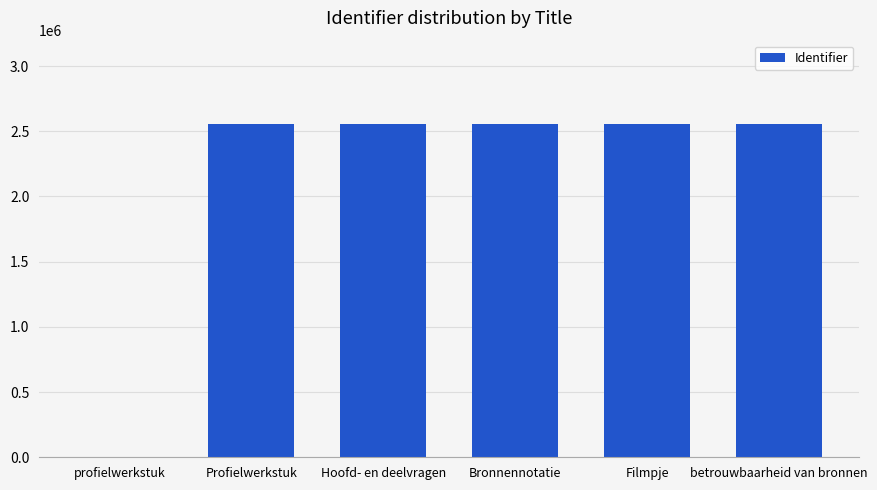

What is the maximum value shown in the chart?

2556069